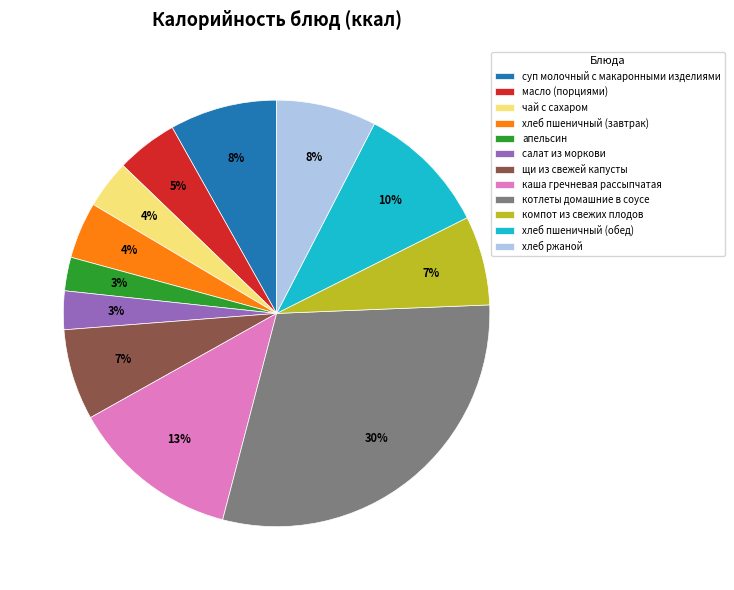

How many slices are in this pie chart?

12